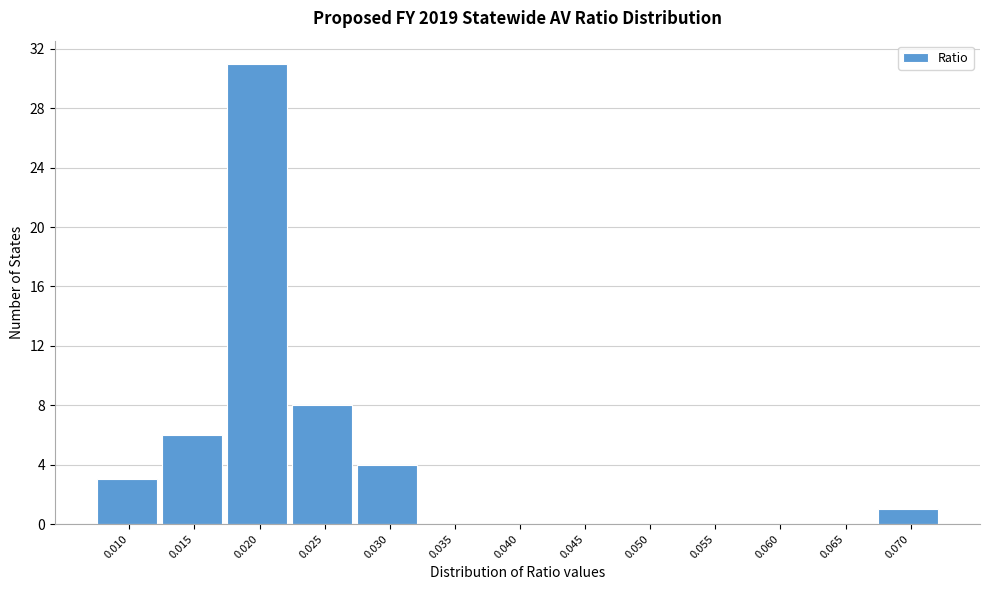

Reading left to right, what are all the values shown in this chart?

0.010=3	0.015=6	0.020=31	0.025=8	0.030=4	0.035=0	0.040=0	0.045=0	0.050=0	0.055=0	0.060=0	0.065=0	0.070=1